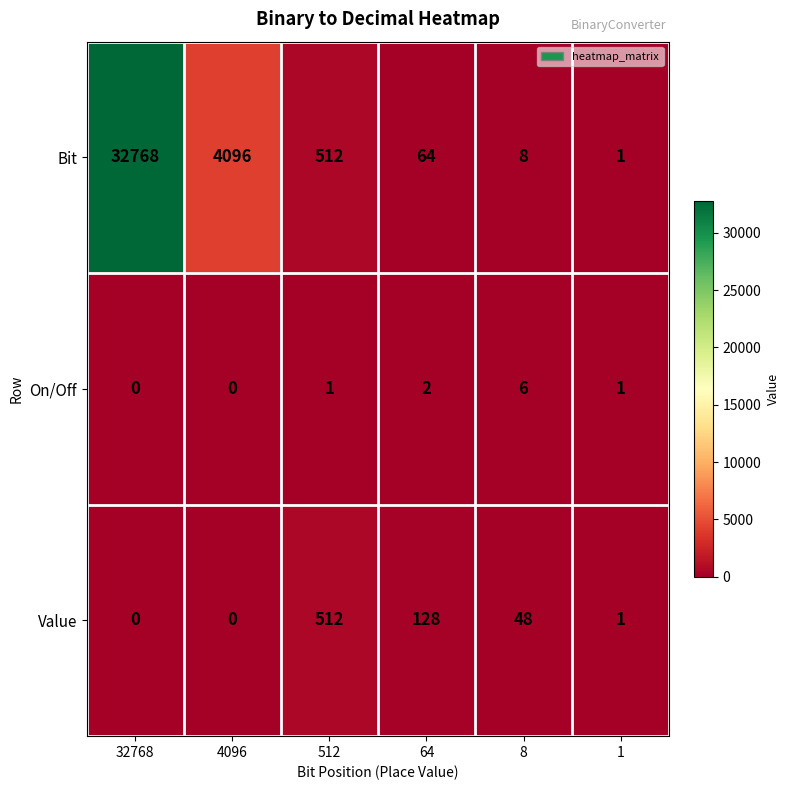

True or false: Bit has a value of 512 at 512.

True